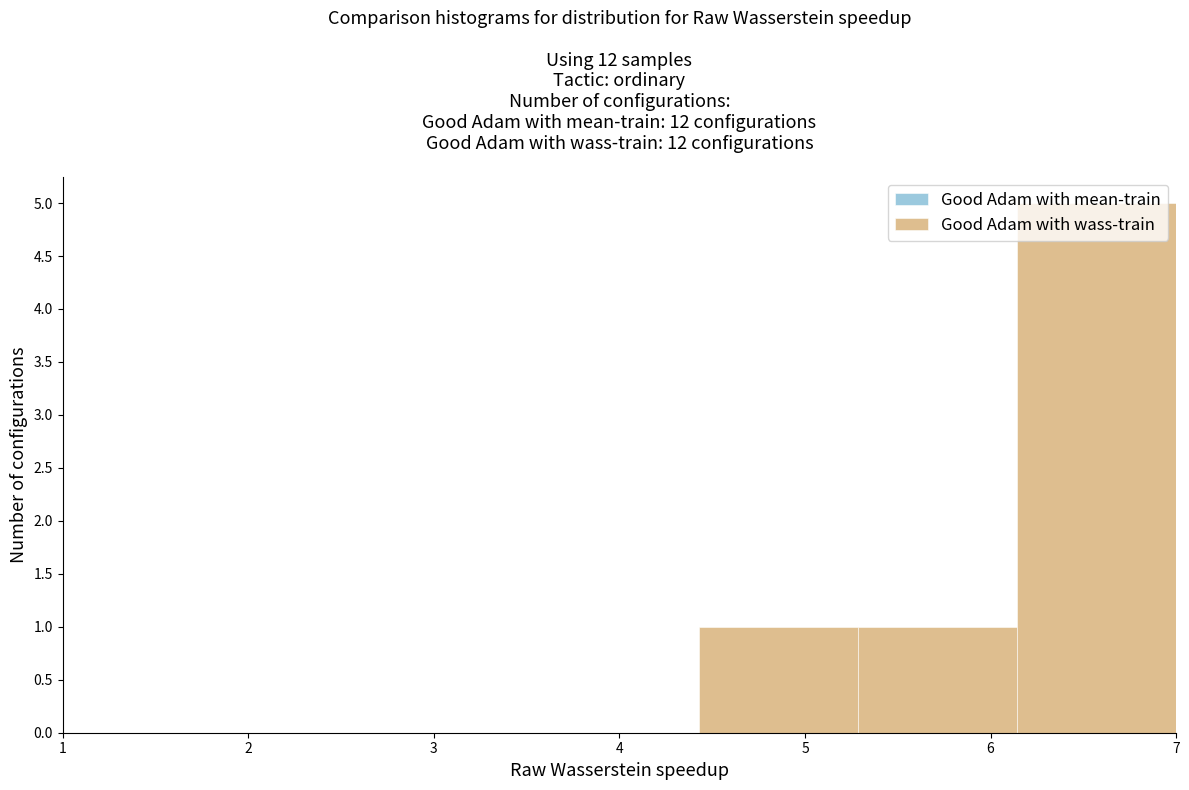

Reading left to right, transcribe this chart: for each bar, give the range it covers on the x-axis and its height. Neither the bar edges nor the heights are printed on the chart, so give them approximately, as read against the axes.

1.0 to 1.9: 0
1.9 to 2.7: 0
2.7 to 3.6: 0
3.6 to 4.4: 0
4.4 to 5.3: 1
5.3 to 6.1: 1
6.1 to 7.0: 5